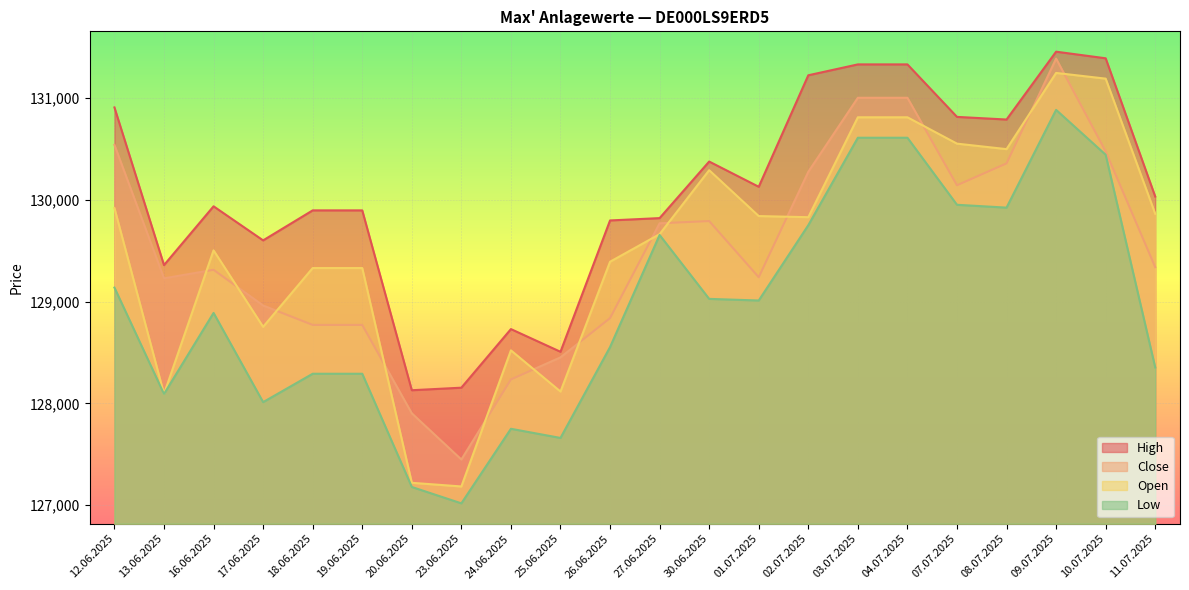

The Open series shows 129664 at 27.06.2025. True or false?

True